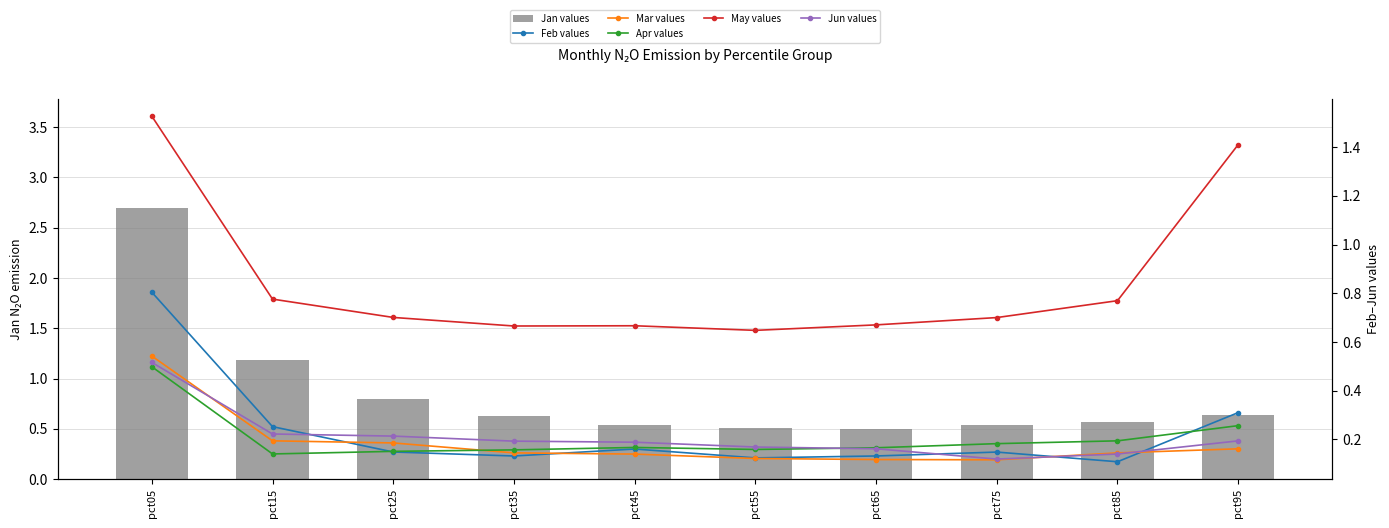

Reading left to right, list all the values displayed in this chart.

Jan values: 2.7	1.2	0.8	0.6	0.5	0.5	0.5	0.5	0.6	0.6
Feb values: 0.8	0.3	0.1	0.1	0.2	0.1	0.1	0.1	0.1	0.3
Mar values: 0.5	0.2	0.2	0.1	0.1	0.1	0.1	0.1	0.1	0.2
Apr values: 0.5	0.1	0.2	0.2	0.2	0.2	0.2	0.2	0.2	0.3
May values: 1.5	0.8	0.7	0.7	0.7	0.6	0.7	0.7	0.8	1.4
Jun values: 0.5	0.2	0.2	0.2	0.2	0.2	0.2	0.1	0.1	0.2